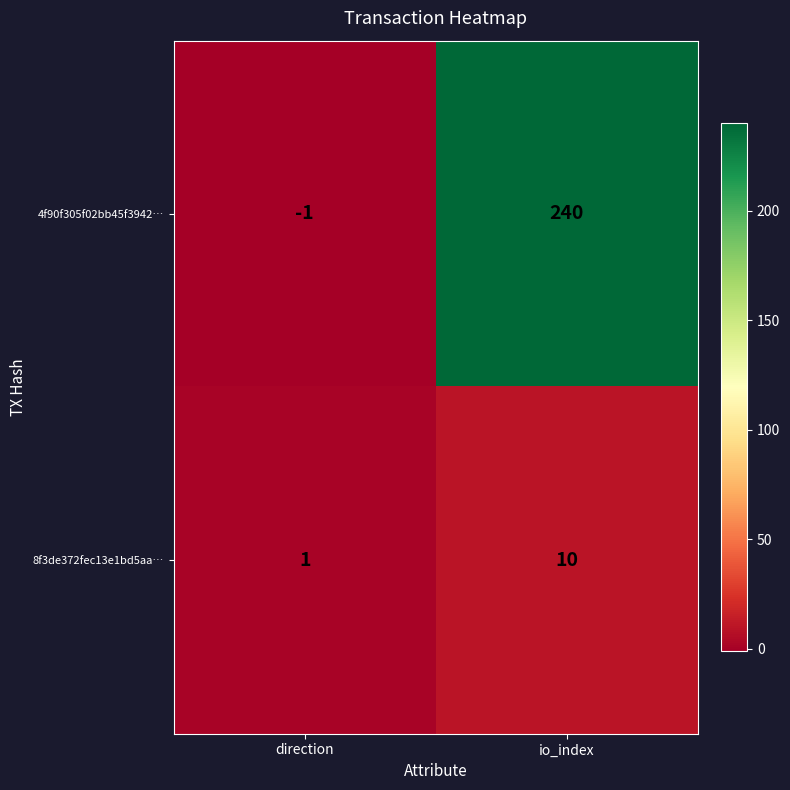

At how many categories does at least one series exceed 58?

1